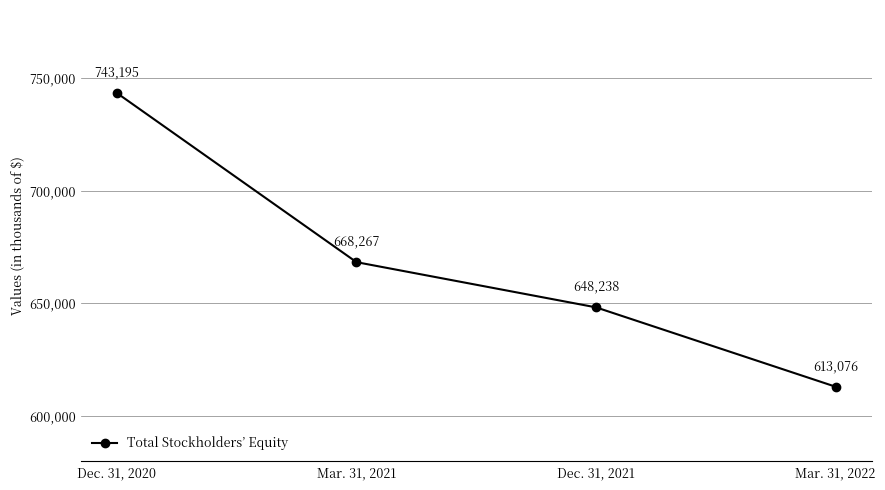

Reading right to left, list all the values displayed in this chart.

Mar. 31, 2022=613076	Dec. 31, 2021=648238	Mar. 31, 2021=668267	Dec. 31, 2020=743195